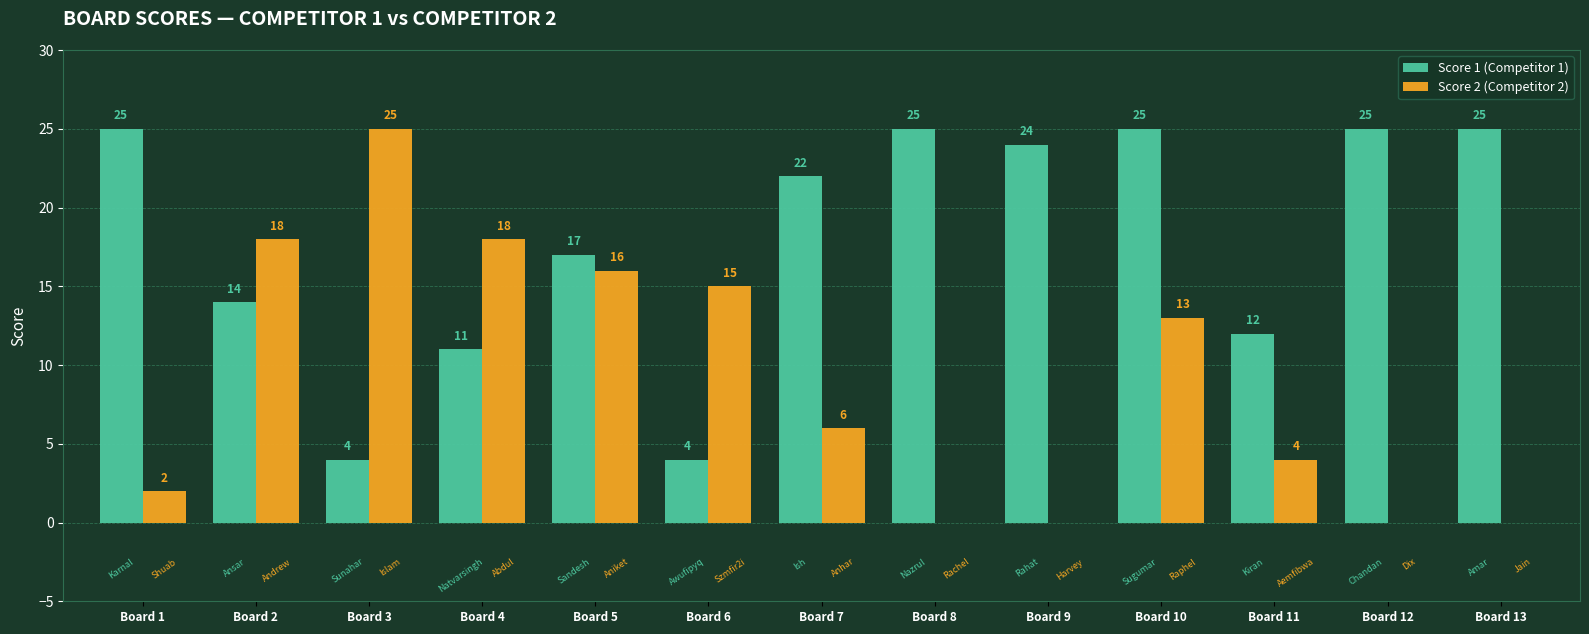

Which series has the largest total across all categories?

Score 1 (Competitor 1)